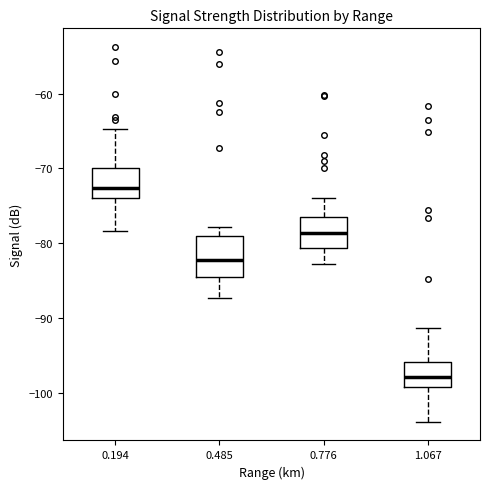

Where does the lower whisker of the box at x = 0.776 end on the y-axis? The values are not printed on the chart, so give them approximately, as read against the axis.

-83